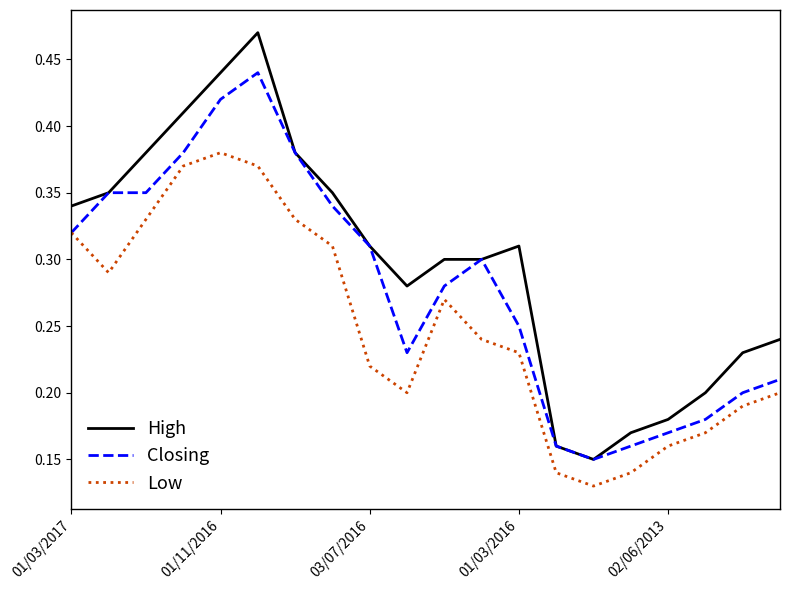

List the series in order of their peak value, lowest first.

Low, Closing, High